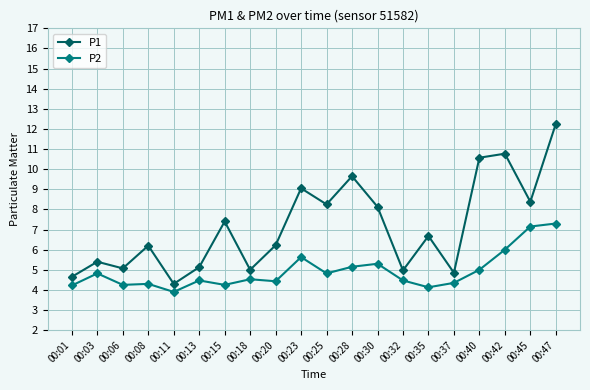

How many values in the P2 series exceed 4?

19